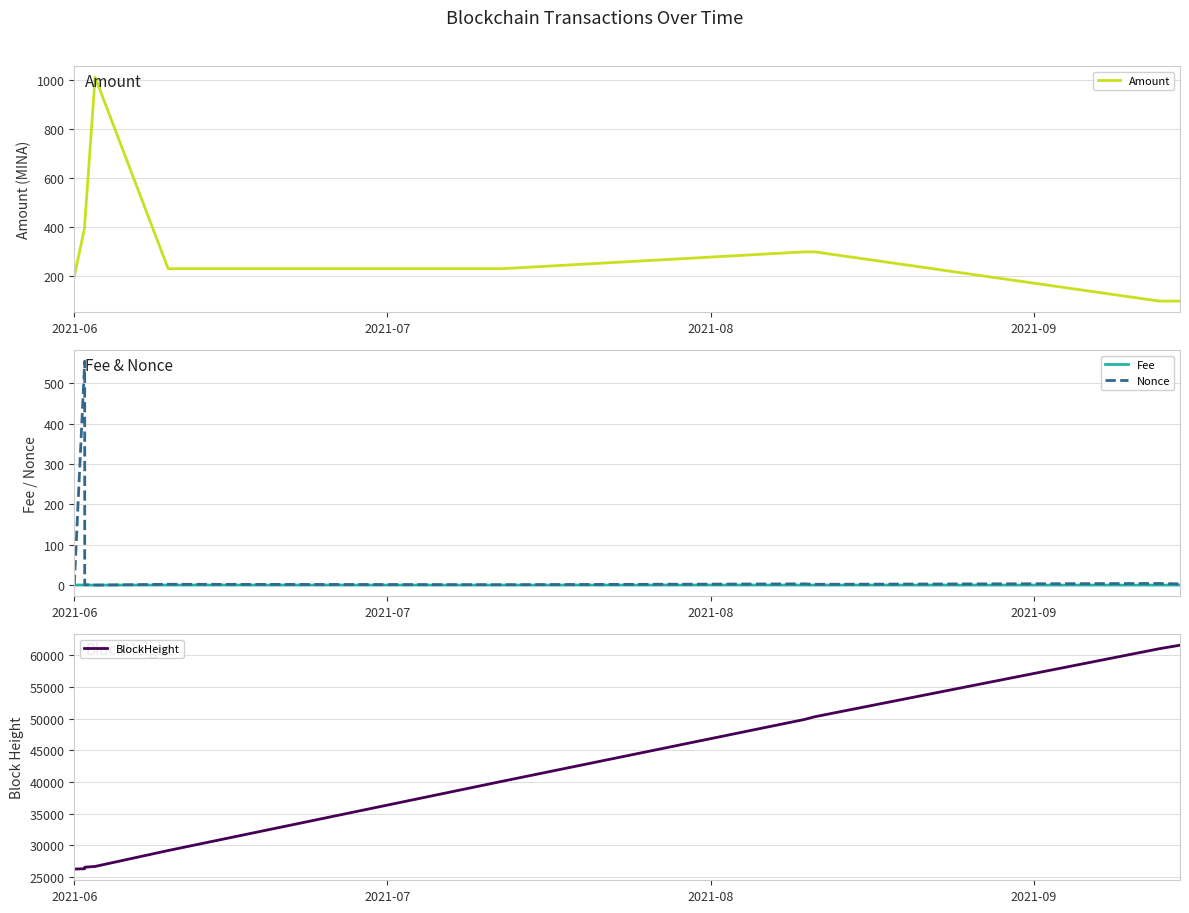

In Nonce, how many points are lower than both neighbors (excluding endpoints)?

3